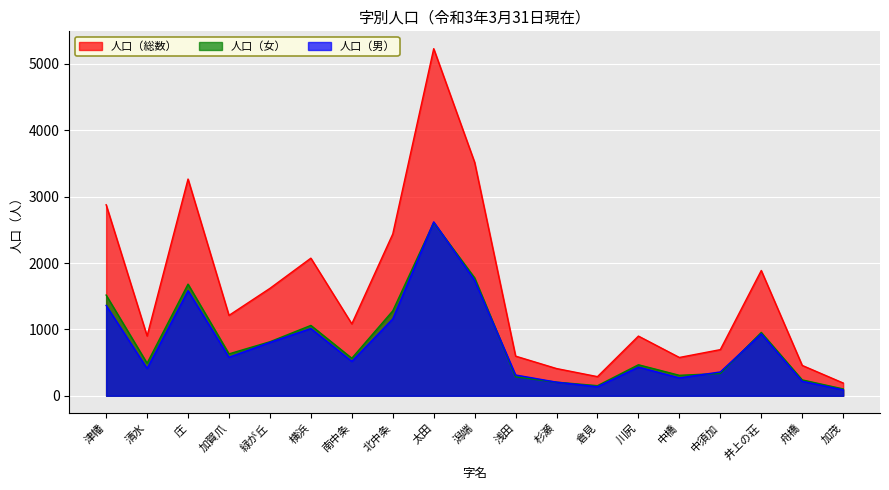

Reading right to left, transcribe all the data shown in this chart.

人口（総数）: 192	457	1887	695	577	899	288	410	597	3516	5229	2437	1083	2073	1618	1211	3265	901	2878
人口（女）: 103	239	954	336	308	467	152	205	284	1777	2609	1279	565	1060	814	631	1682	490	1517
人口（男）: 89	218	933	359	269	432	136	205	313	1739	2620	1158	518	1013	804	580	1583	411	1361